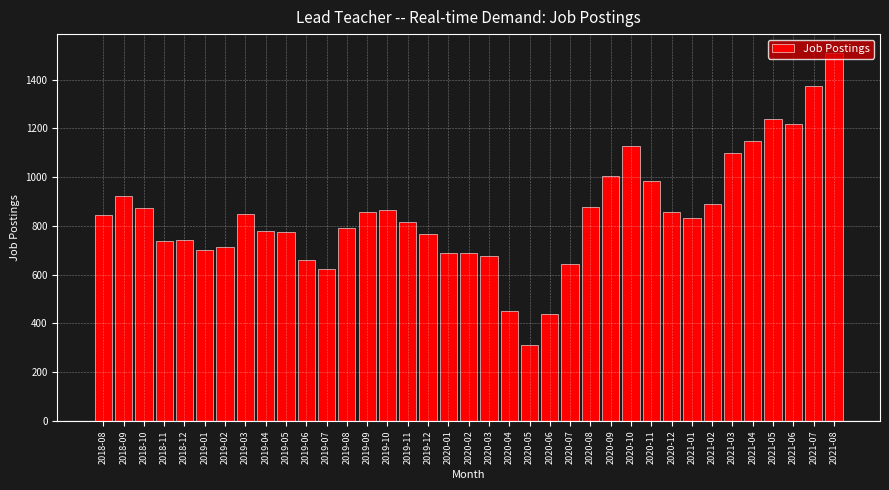

The value at 2019-06 is 996. True or false?

False